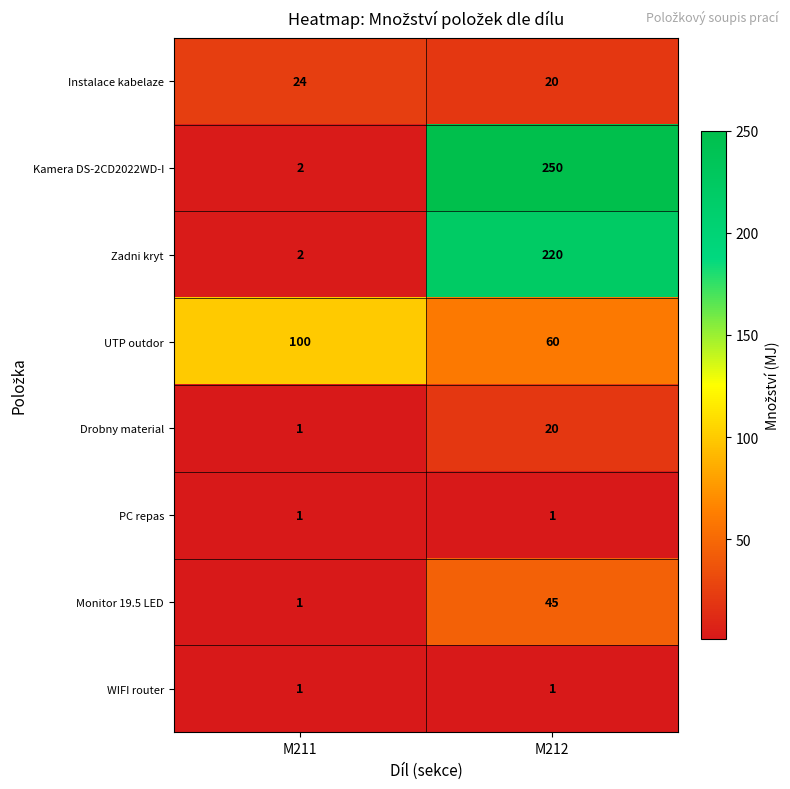

What is the sum of the Drobny material values at M212 and M211?

21